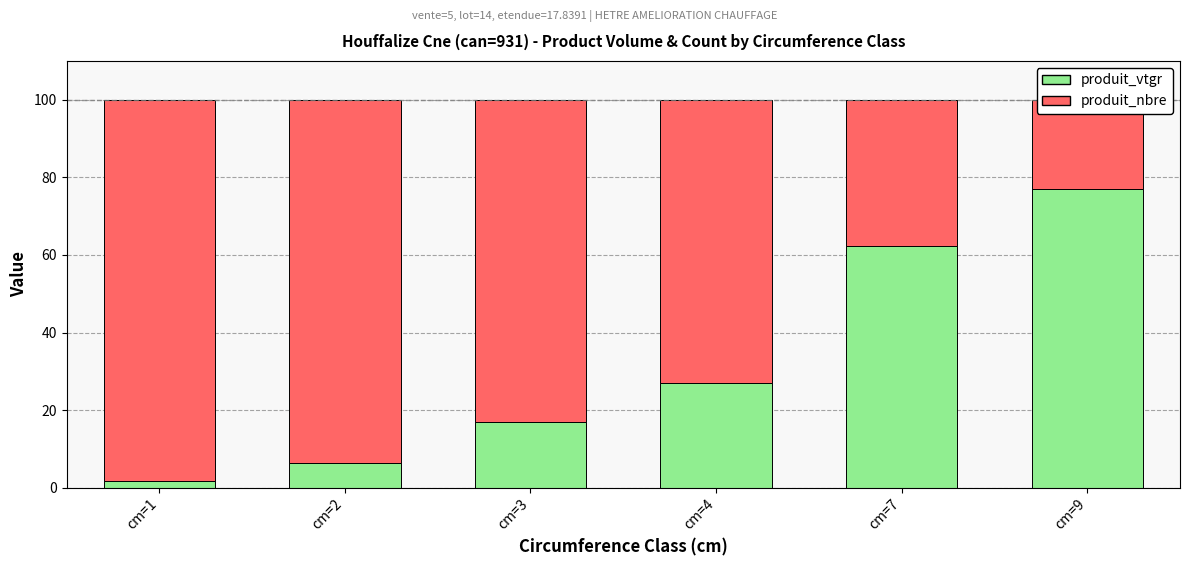

How many bars are there in each group?

2